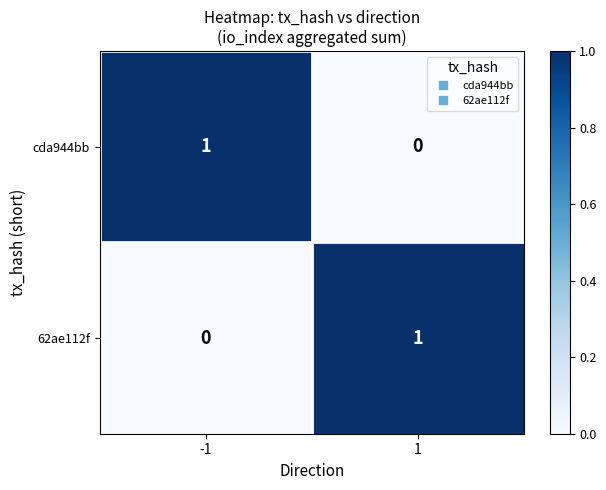

At 1, list the series in order from largest to smallest.

62ae112f, cda944bb